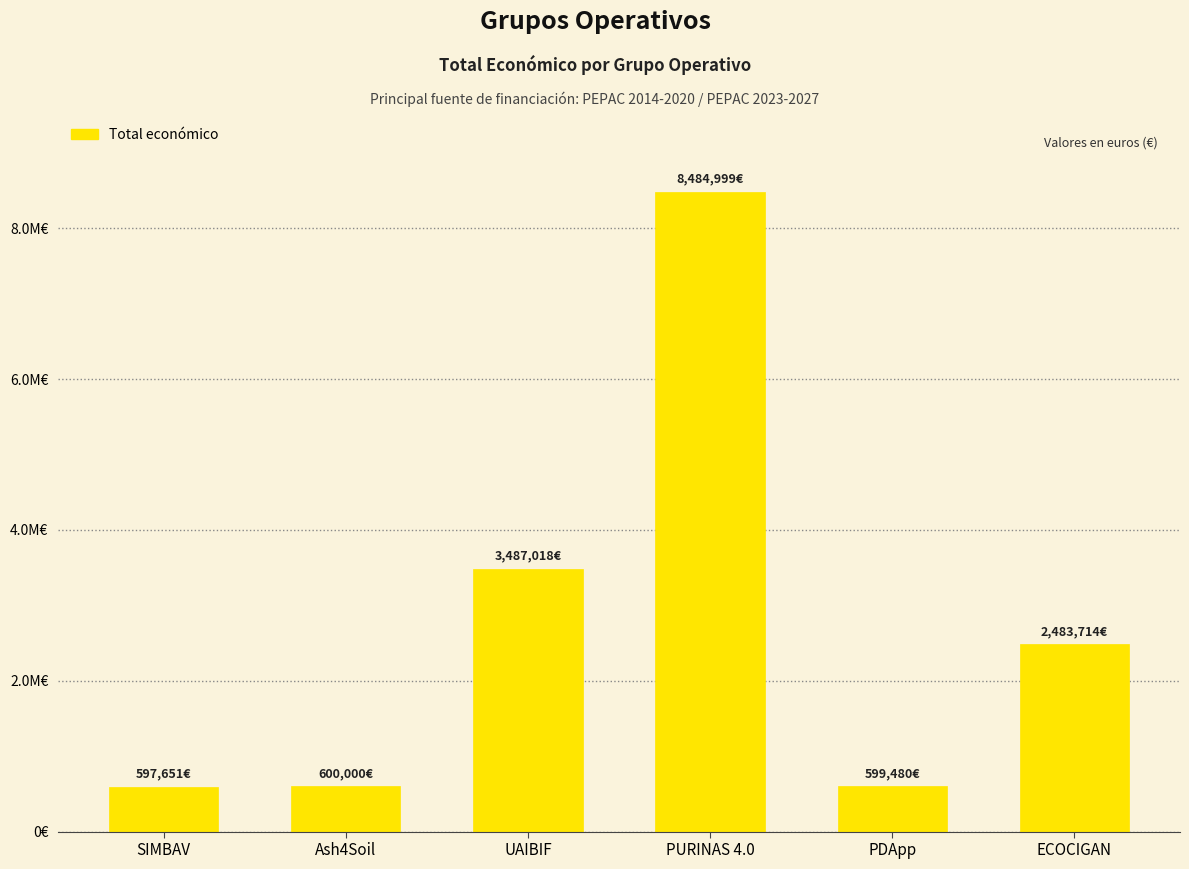

Are the bars horizontal?

No